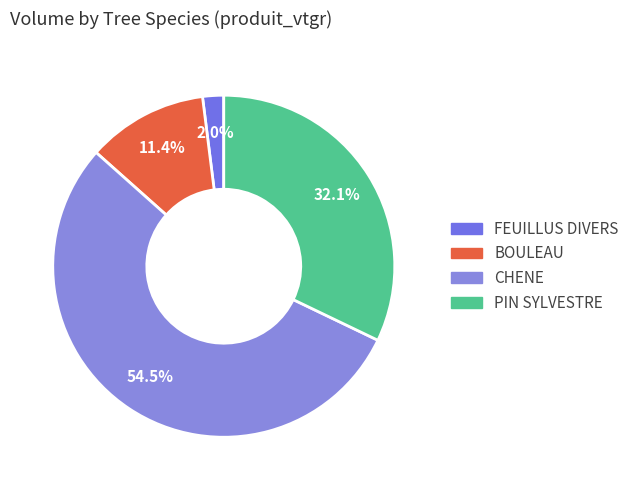

Count the number of slices in the pie.

4